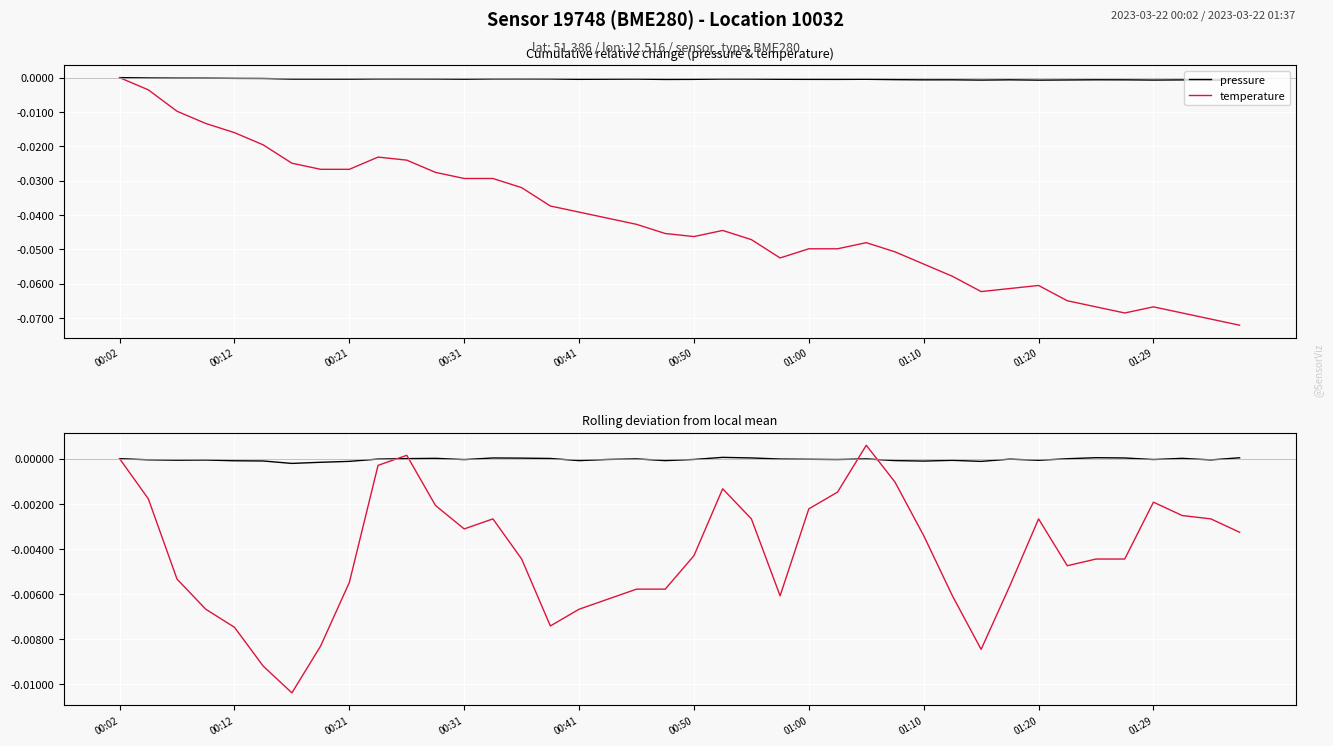

In pressure, how many points are lower than both neighbors (excluding endpoints)?

11